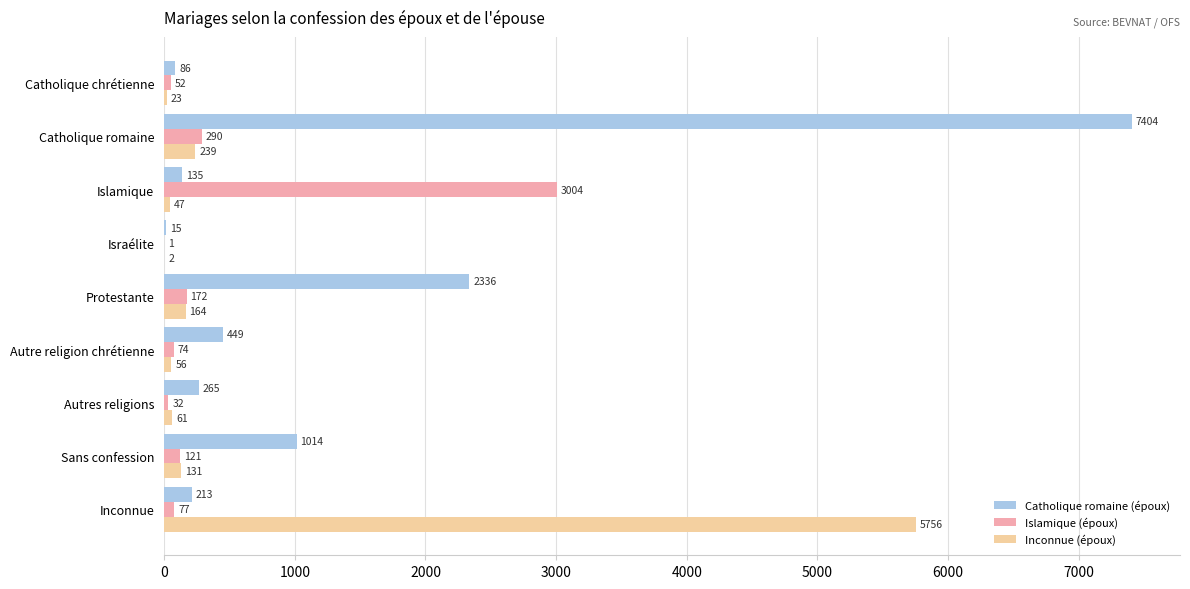

The Inconnue (époux) series shows 2 at Israélite. True or false?

True